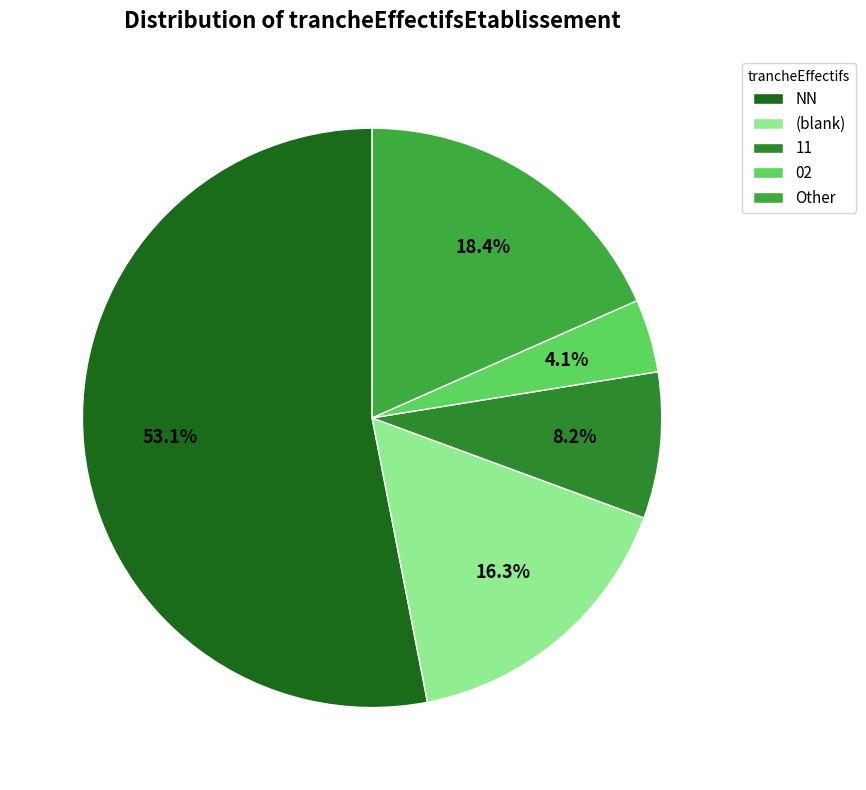

To the nearest percent, what is the average slice percentage?

20%